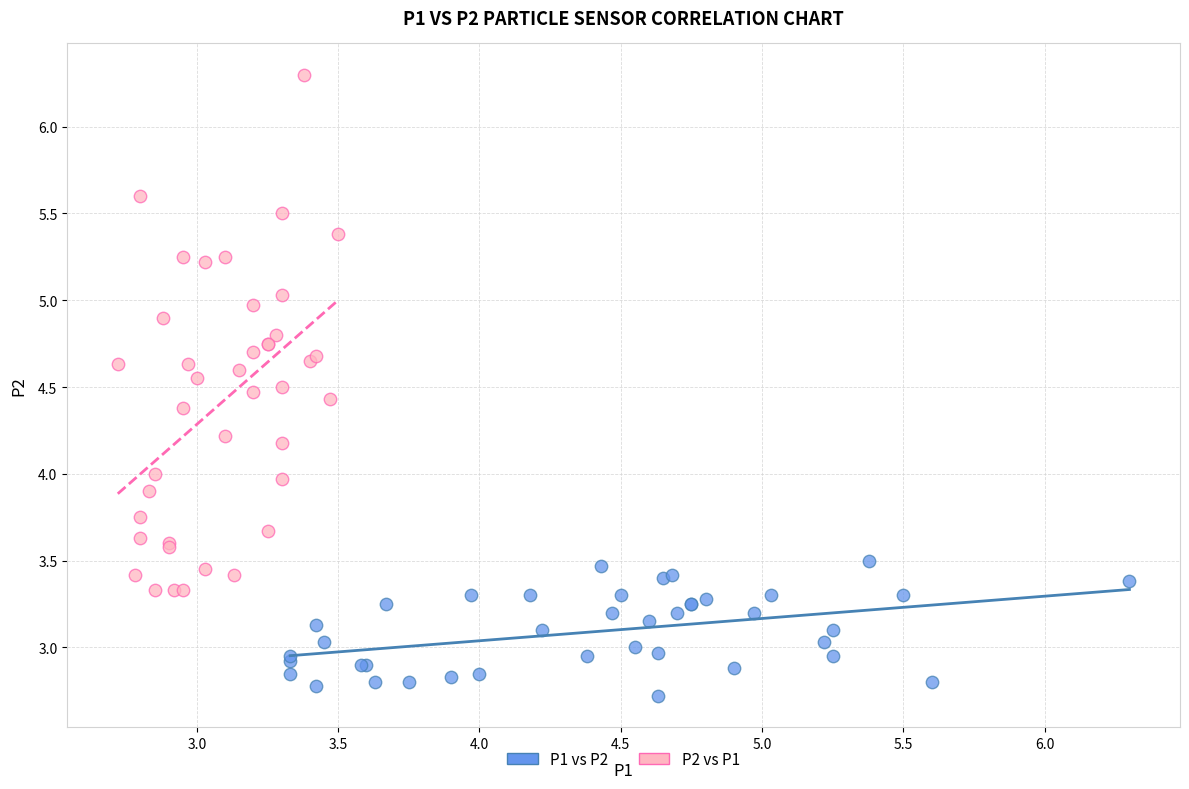

What are all the series names shown in the legend?

P1 vs P2, P2 vs P1